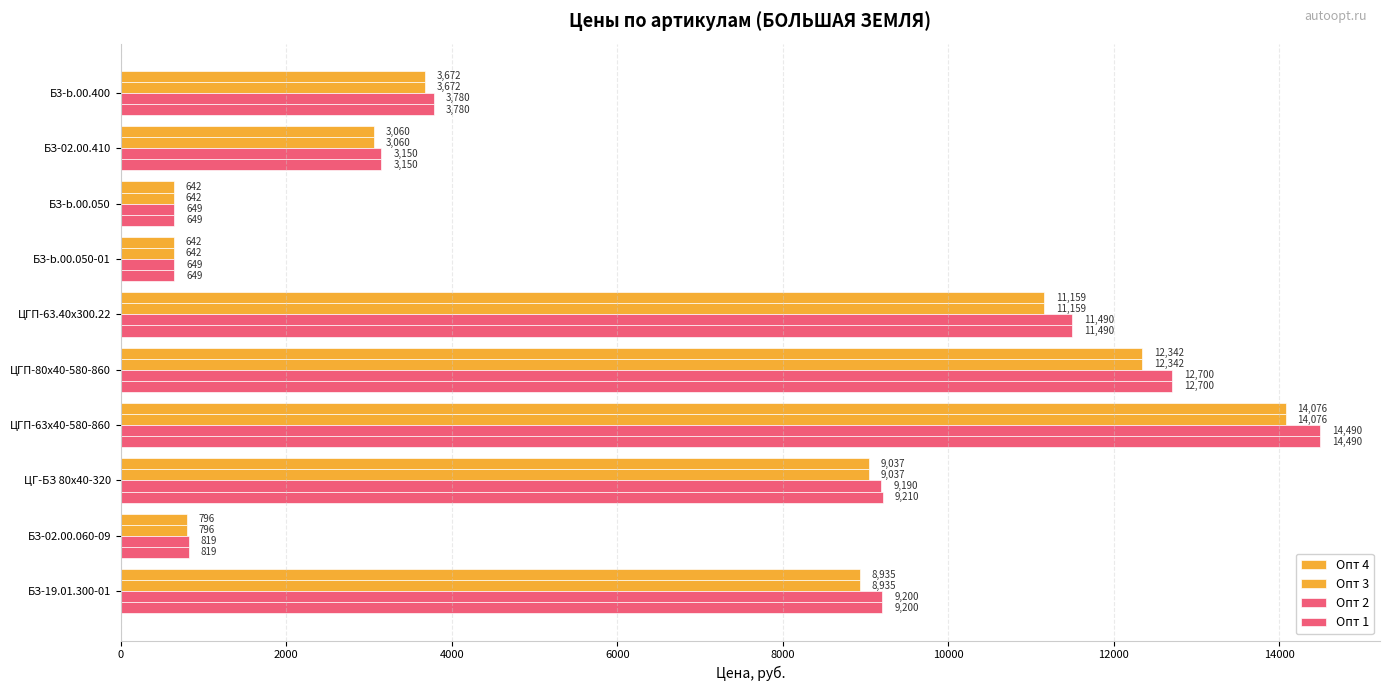

Count the number of data series in this chart.

4